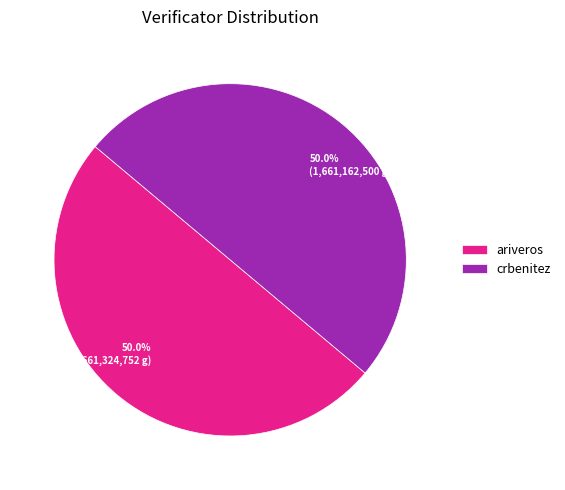

What portion of the pie excludes crbenitez?

50.0%